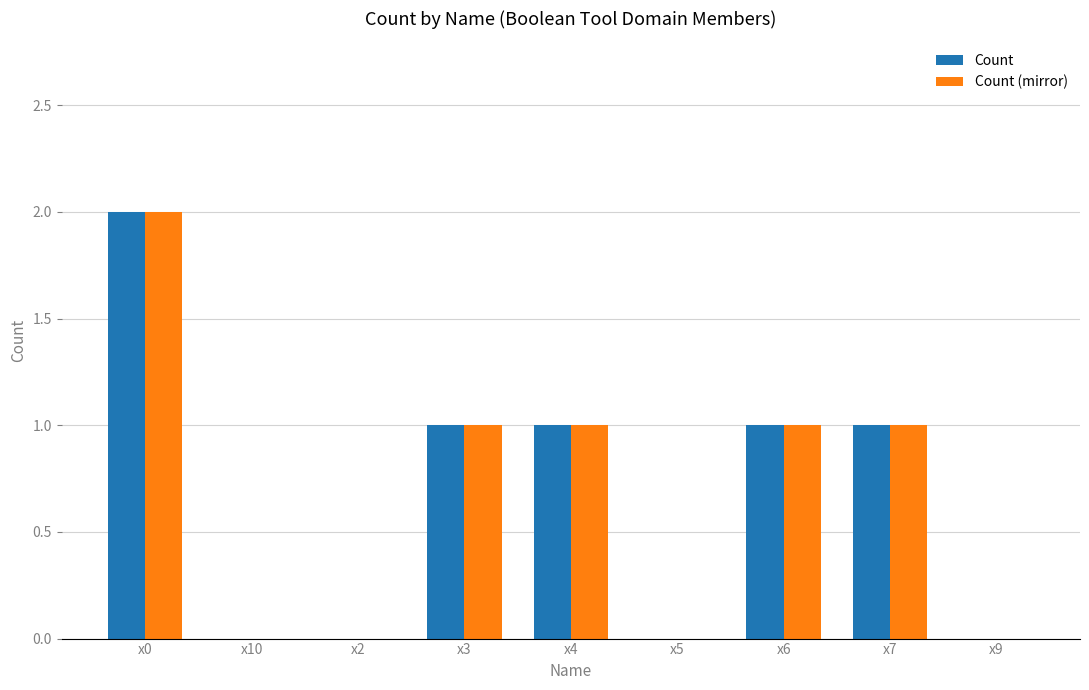

Is the value of Count at x0 greater than the value of Count (mirror) at x5?

Yes